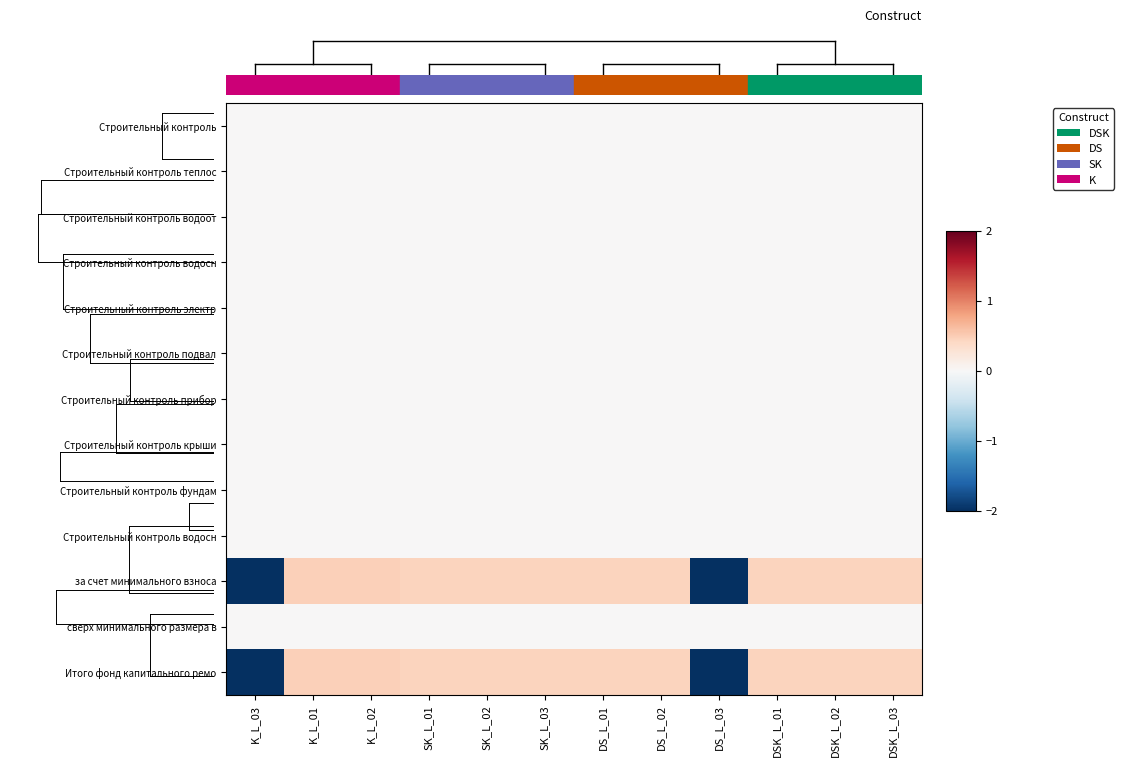

At how many categories does at least one series exceed -1?

12